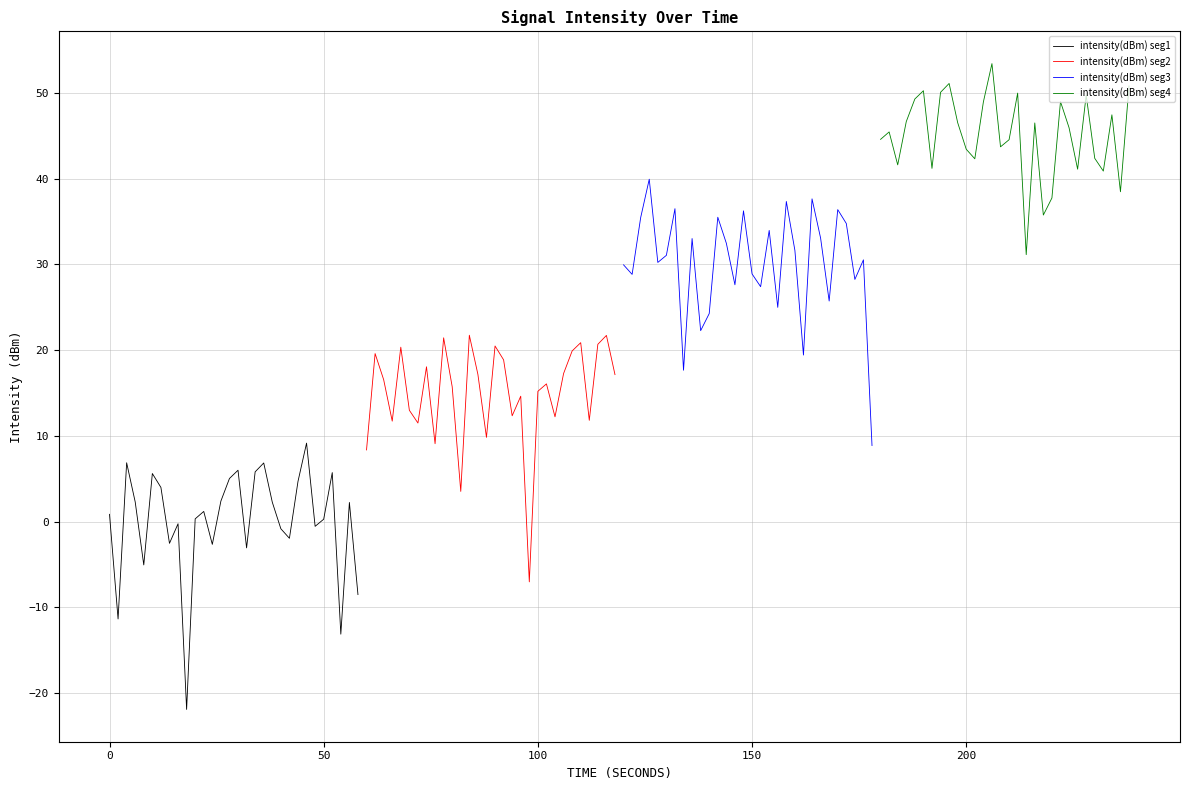

Is the value of intensity(dBm) seg3 at 50 greater than the value of intensity(dBm) seg2 at 14?

Yes